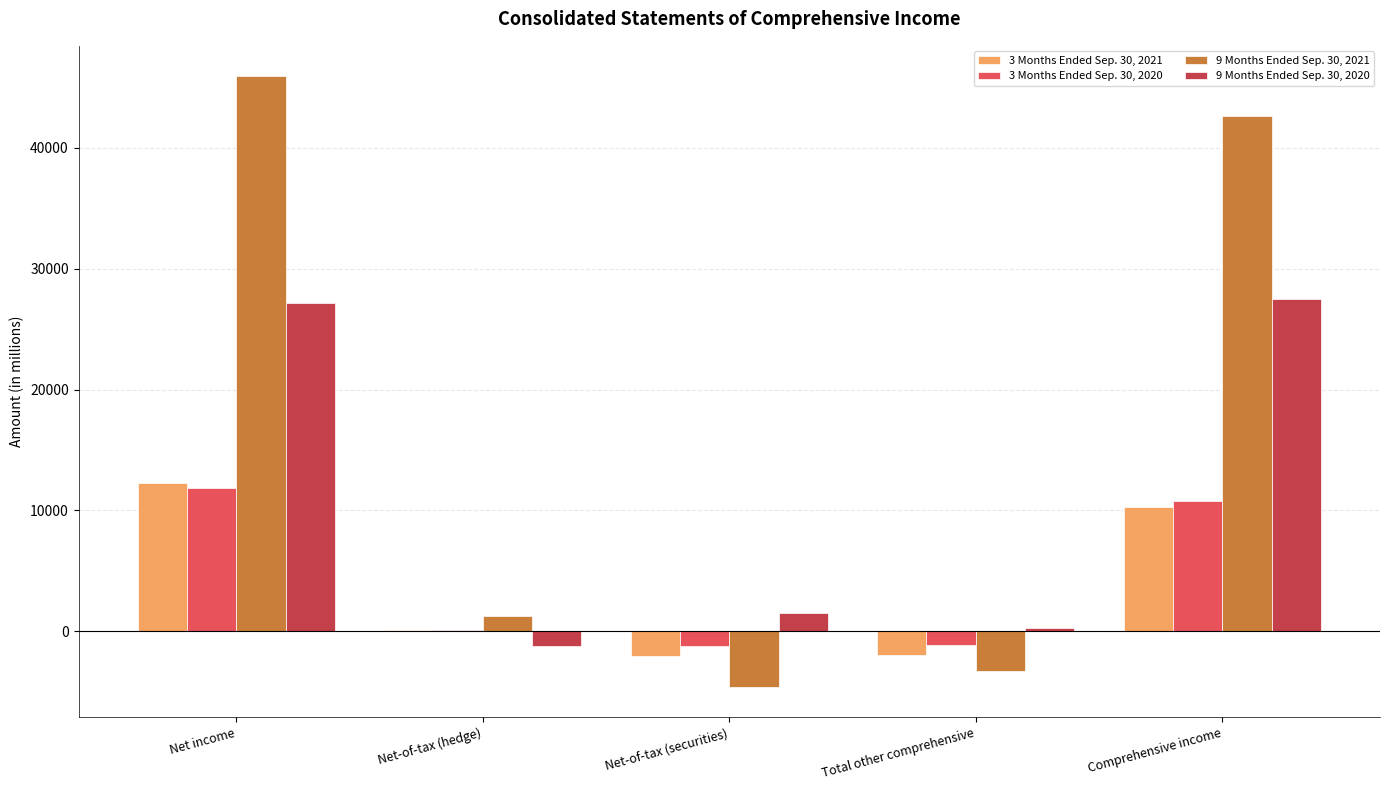

What are all the series names shown in the legend?

3 Months Ended Sep. 30, 2021, 3 Months Ended Sep. 30, 2020, 9 Months Ended Sep. 30, 2021, 9 Months Ended Sep. 30, 2020